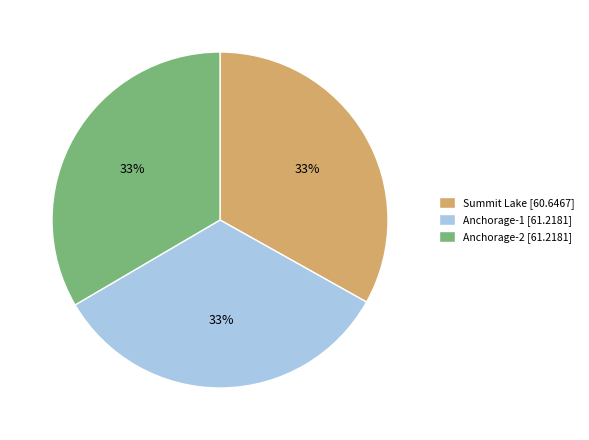

Is it true that Anchorage-2 [61.2181] is 33% of the pie?

True